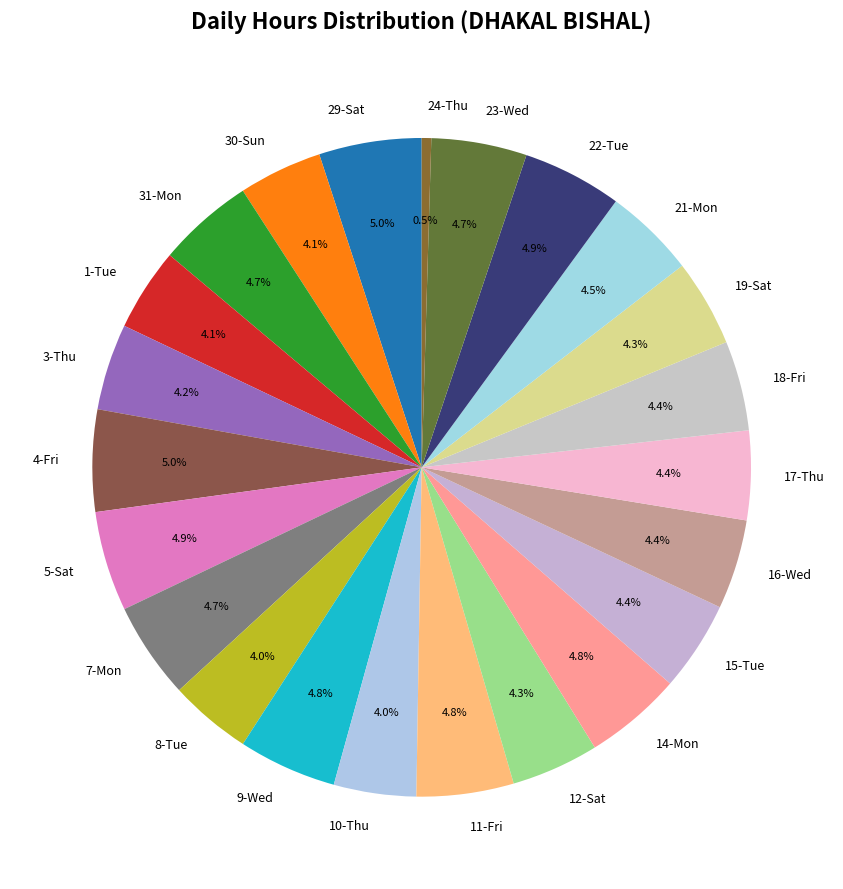

Is it true that 8-Tue is 4% of the pie?

True